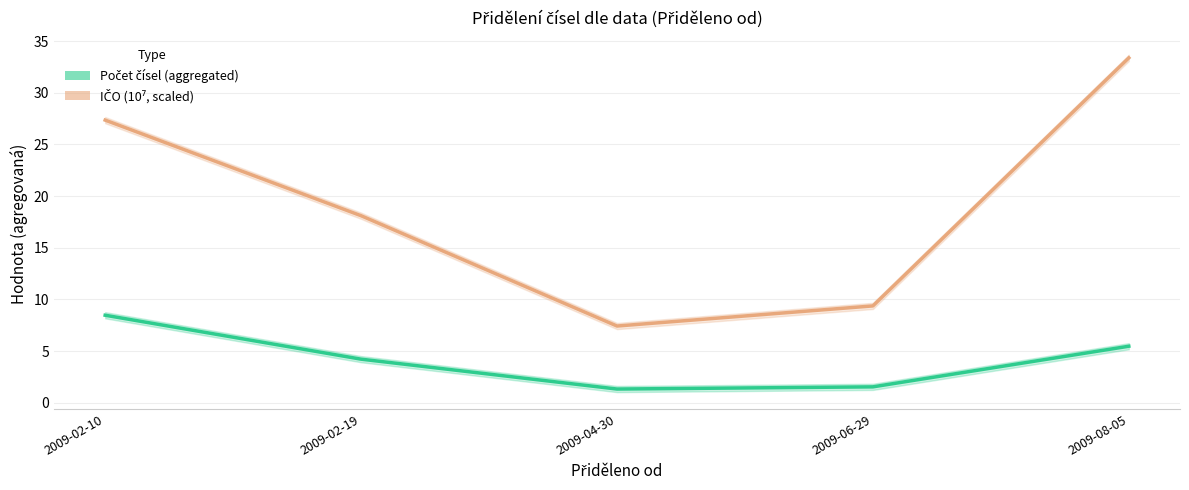

Between 2009-04-30 and 2009-06-29, which series saw the biggest shift?

IČO (10⁷, scaled)